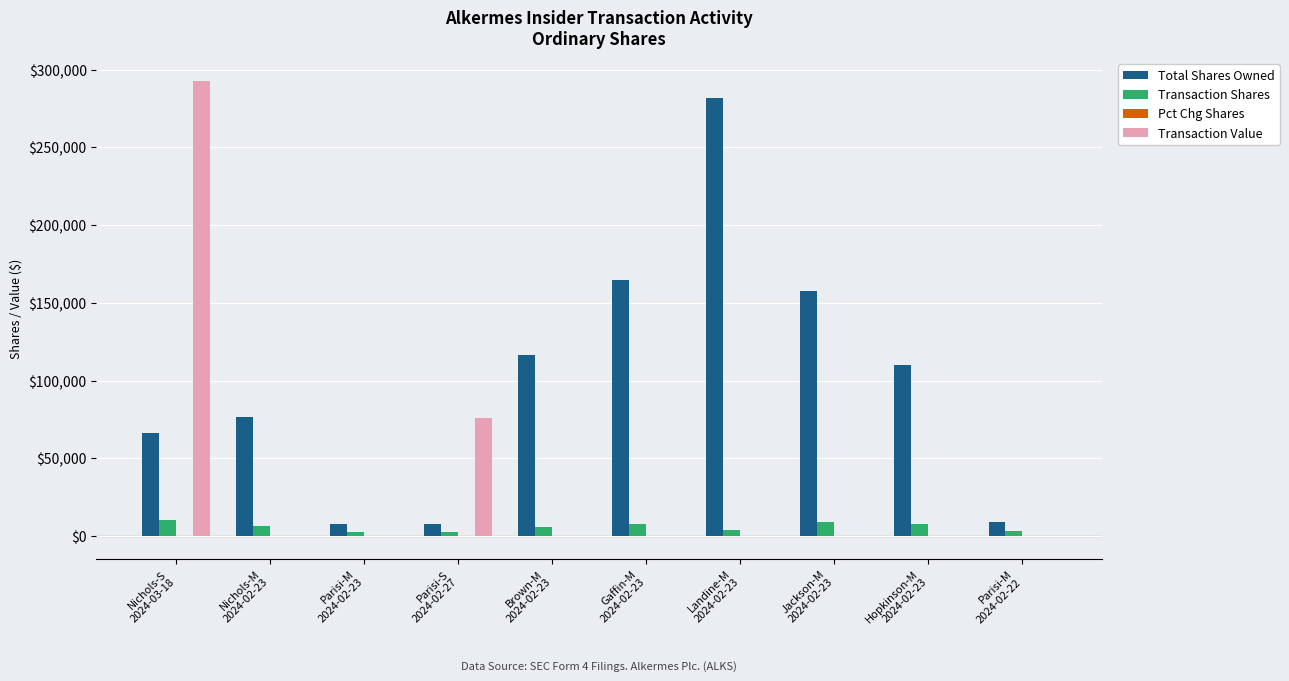

What is the highest value of the Transaction Shares series?

10417